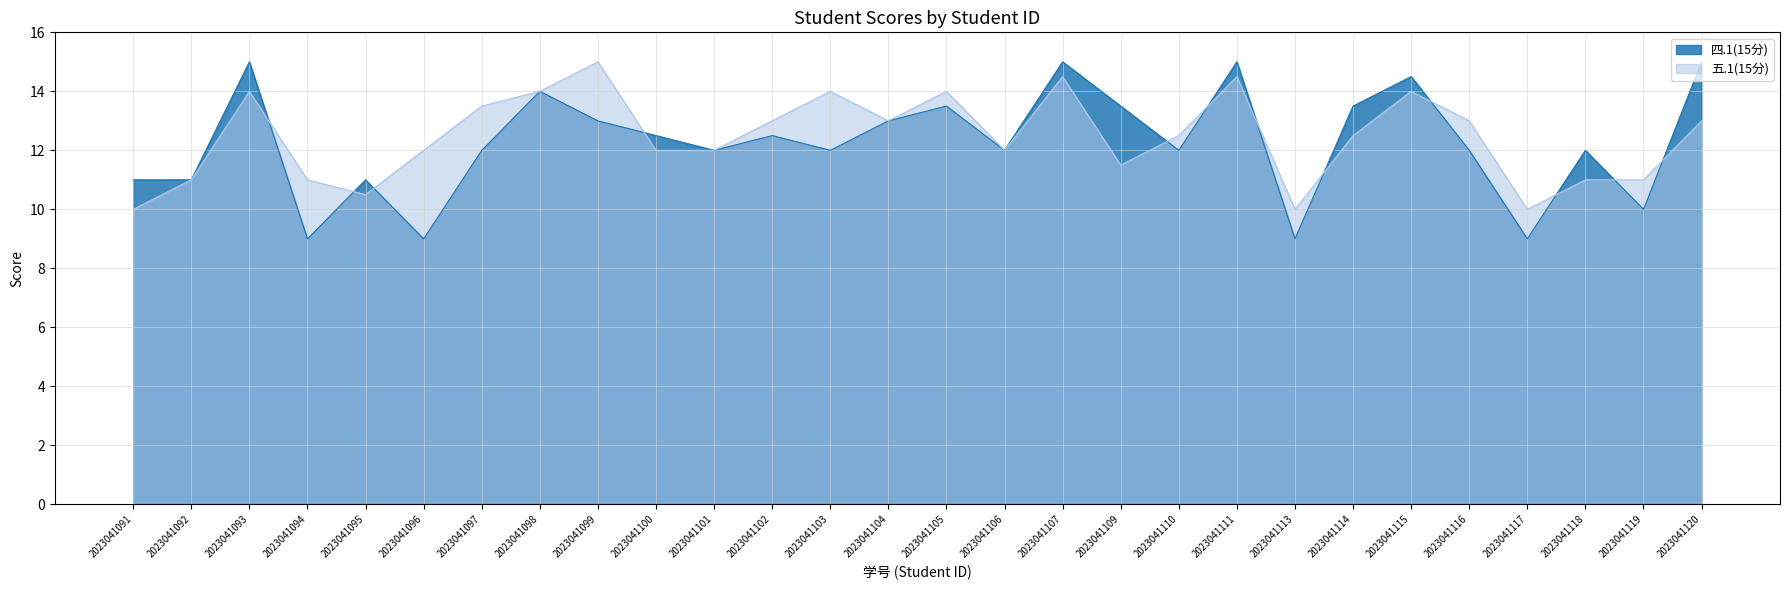

Reading right to left, transcribe all the data shown in this chart.

五.1(15分): 2023041120=13.0	2023041119=11.0	2023041118=11.0	2023041117=10.0	2023041116=13.0	2023041115=14.0	2023041114=12.5	2023041113=10.0	2023041111=14.5	2023041110=12.5	2023041109=11.5	2023041107=14.5	2023041106=12.0	2023041105=14.0	2023041104=13.0	2023041103=14.0	2023041102=13.0	2023041101=12.0	2023041100=12.0	2023041099=15.0	2023041098=14.0	2023041097=13.5	2023041096=12.0	2023041095=10.5	2023041094=11.0	2023041093=14.0	2023041092=11.0	2023041091=10.0
四.1(15分): 2023041120=15.0	2023041119=10.0	2023041118=12.0	2023041117=9.0	2023041116=12.0	2023041115=14.5	2023041114=13.5	2023041113=9.0	2023041111=15.0	2023041110=12.0	2023041109=13.5	2023041107=15.0	2023041106=12.0	2023041105=13.5	2023041104=13.0	2023041103=12.0	2023041102=12.5	2023041101=12.0	2023041100=12.5	2023041099=13.0	2023041098=14.0	2023041097=12.0	2023041096=9.0	2023041095=11.0	2023041094=9.0	2023041093=15.0	2023041092=11.0	2023041091=11.0